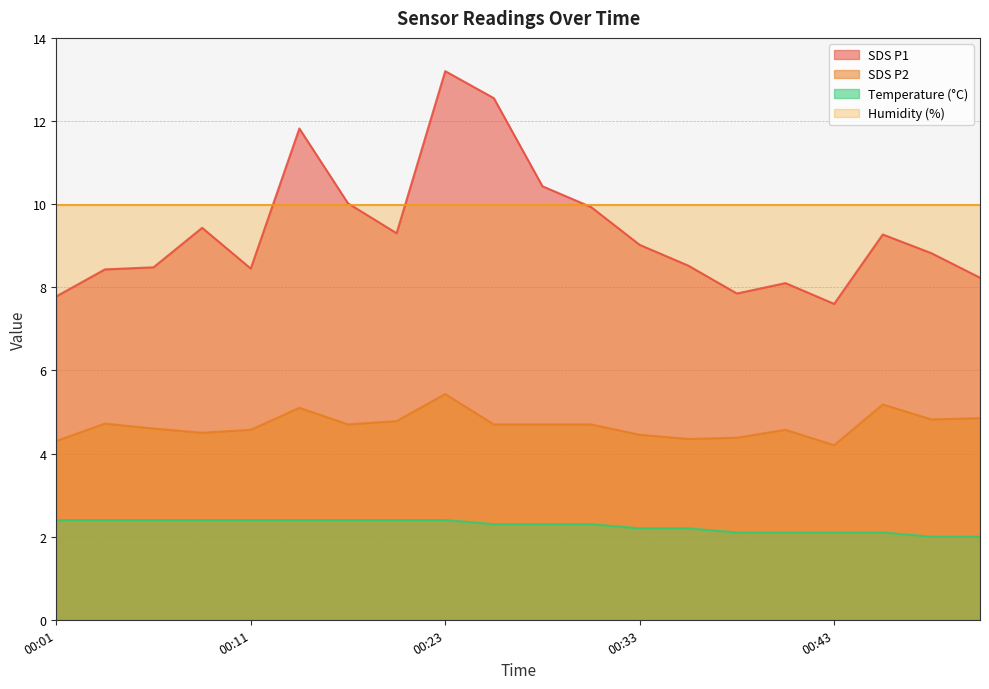

What are all the series names shown in the legend?

SDS P1, SDS P2, Temperature (°C), Humidity (%)